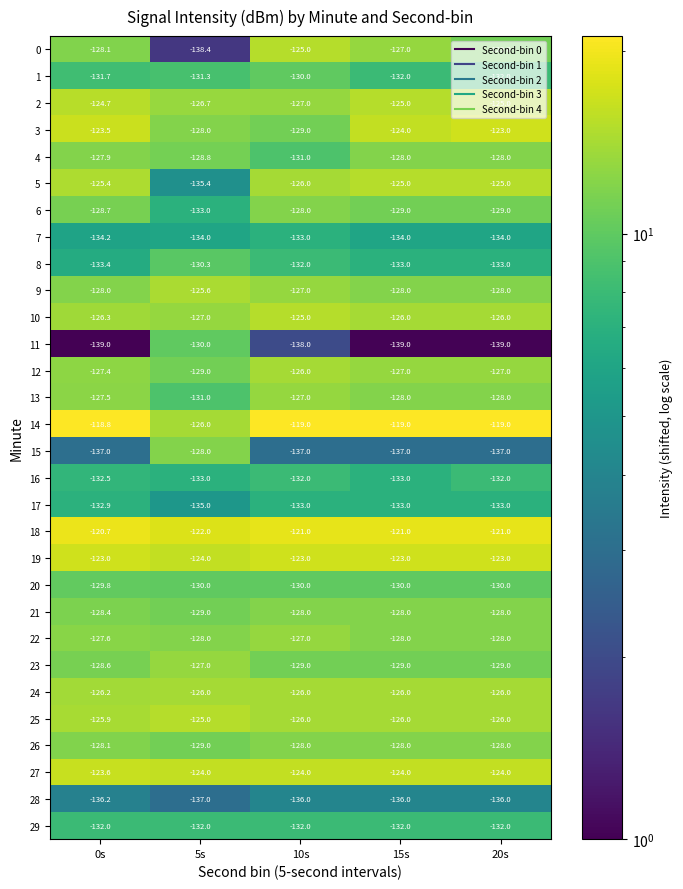

How many 12 values are between -127 and -126?

3